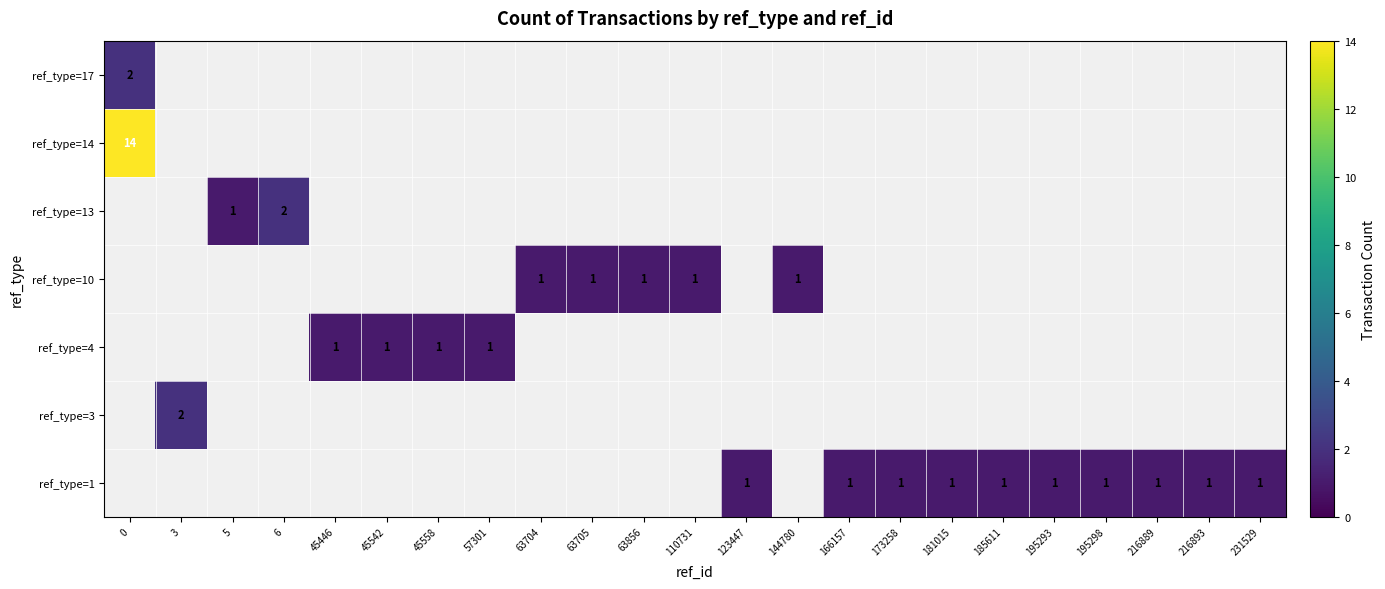

Between 144780 and 57301, which is larger?

57301